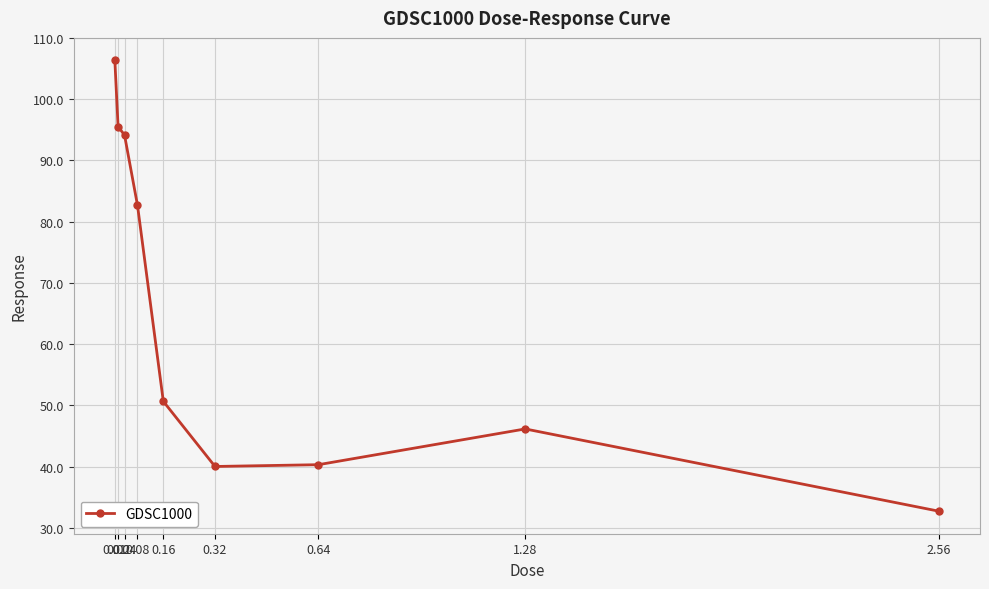

Is it true that the value at 0.16 is 50.7?

True